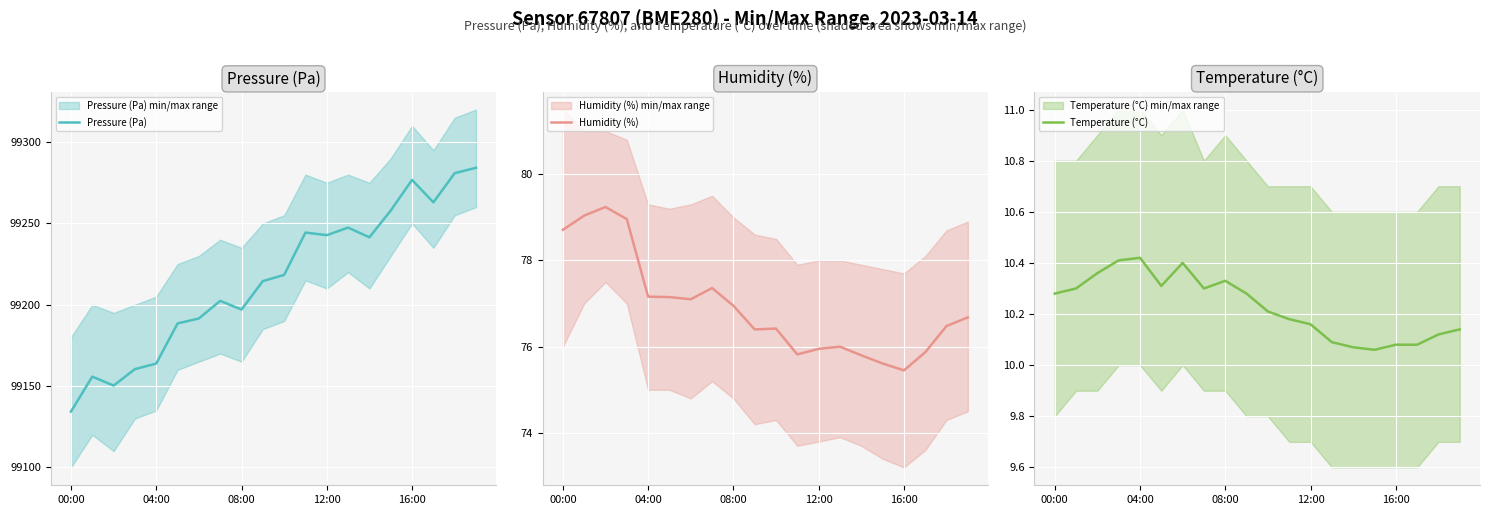

Reading right to left, transcribe all the data shown in this chart.

Pressure (Pa): 99284.2	99280.9	99263.0	99276.8	99257.9	99241.5	99247.4	99242.8	99244.4	99218.3	99214.5	99197.0	99202.4	99191.6	99188.5	99163.8	99160.4	99150.3	99155.8	99134.3
Humidity (%): 76.7	76.5	75.9	75.5	75.6	75.8	76.0	76.0	75.8	76.4	76.4	77.0	77.4	77.1	77.2	77.2	79.0	79.2	79.0	78.7
Temperature (°C): 10.1	10.1	10.1	10.1	10.1	10.1	10.1	10.2	10.2	10.2	10.3	10.3	10.3	10.4	10.3	10.4	10.4	10.4	10.3	10.3